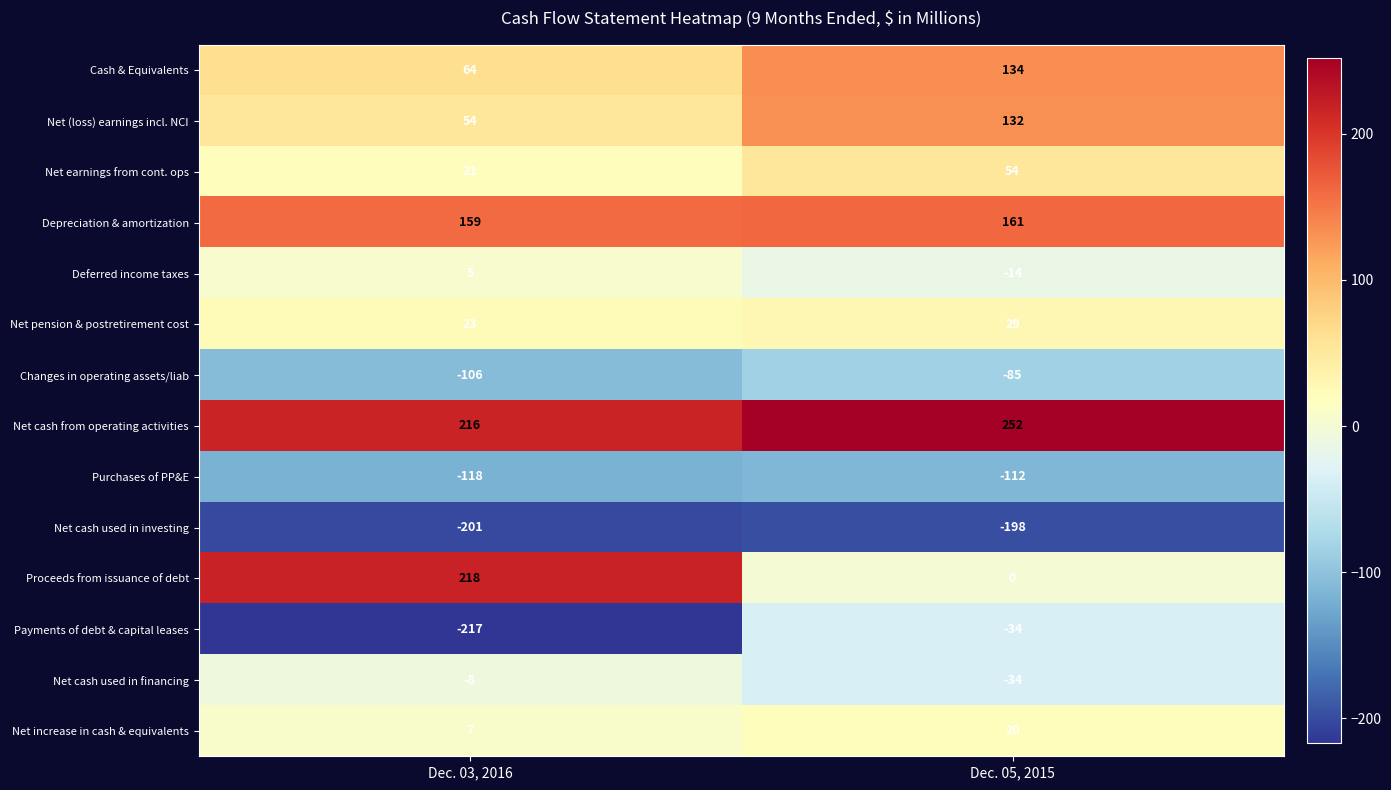

Reading left to right, list all the values displayed in this chart.

Cash & Equivalents: Dec. 03, 2016=64	Dec. 05, 2015=134
Net (loss) earnings incl. NCI: Dec. 03, 2016=54	Dec. 05, 2015=132
Net earnings from cont. ops: Dec. 03, 2016=21	Dec. 05, 2015=54
Depreciation & amortization: Dec. 03, 2016=159	Dec. 05, 2015=161
Deferred income taxes: Dec. 03, 2016=5	Dec. 05, 2015=-14
Net pension & postretirement cost: Dec. 03, 2016=23	Dec. 05, 2015=29
Changes in operating assets/liab: Dec. 03, 2016=-106	Dec. 05, 2015=-85
Net cash from operating activities: Dec. 03, 2016=216	Dec. 05, 2015=252
Purchases of PP&E: Dec. 03, 2016=-118	Dec. 05, 2015=-112
Net cash used in investing: Dec. 03, 2016=-201	Dec. 05, 2015=-198
Proceeds from issuance of debt: Dec. 03, 2016=218	Dec. 05, 2015=0
Payments of debt & capital leases: Dec. 03, 2016=-217	Dec. 05, 2015=-34
Net cash used in financing: Dec. 03, 2016=-8	Dec. 05, 2015=-34
Net increase in cash & equivalents: Dec. 03, 2016=7	Dec. 05, 2015=20